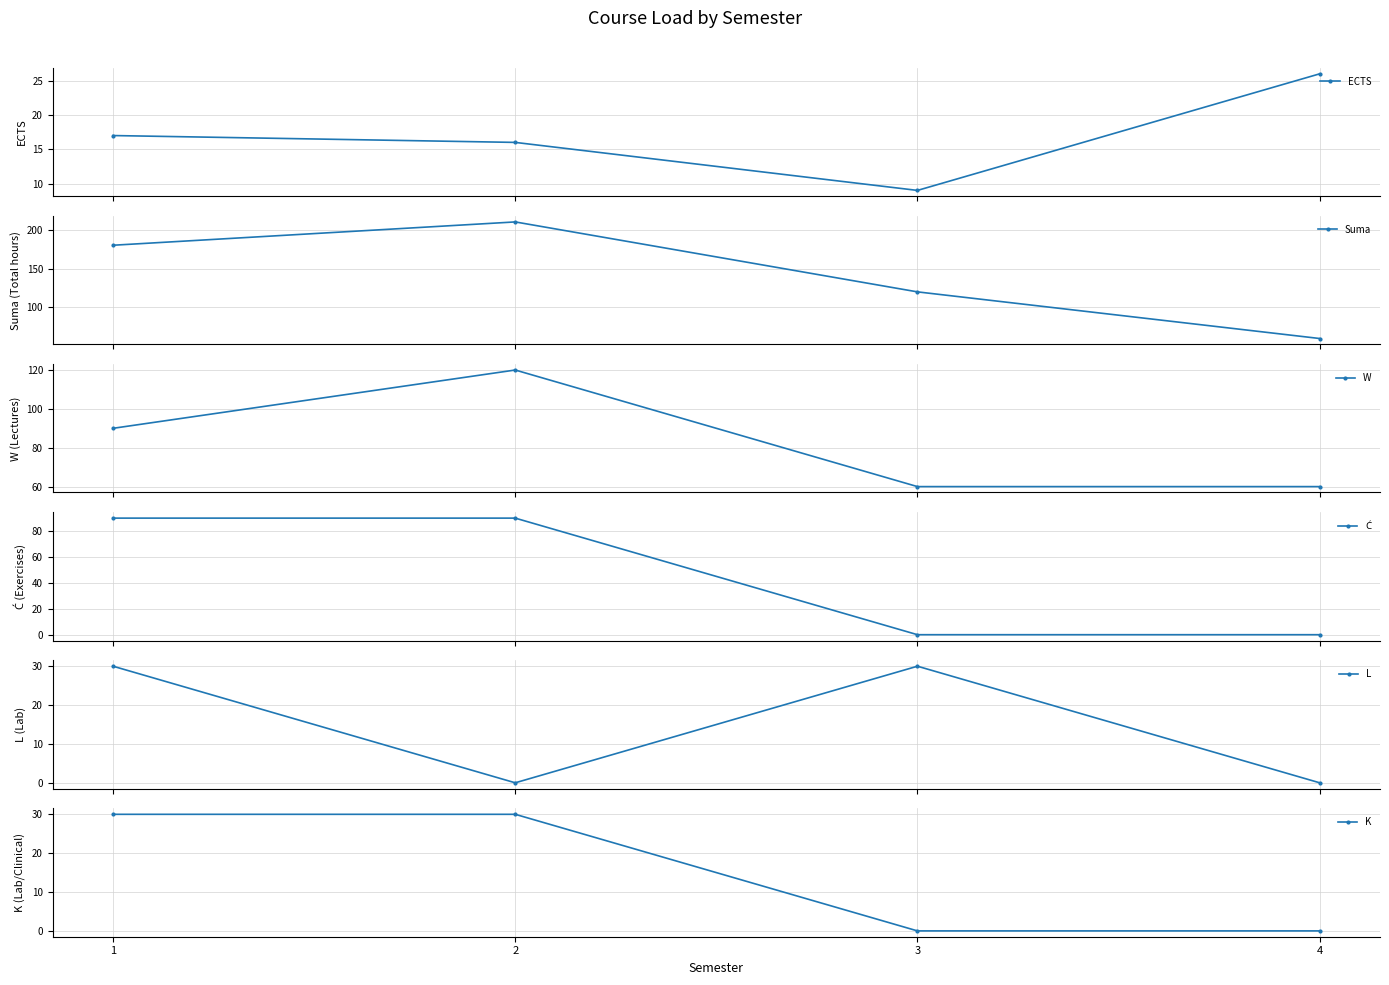

What is the total value across all series at 2?

466